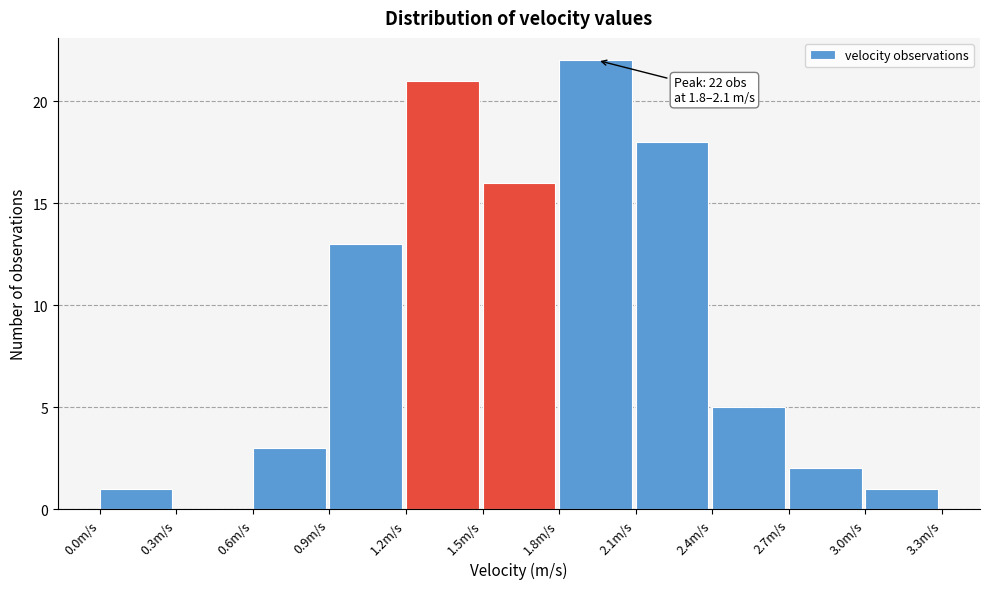

Which range on the x-axis has the tallest bar?

1.8 to 2.1